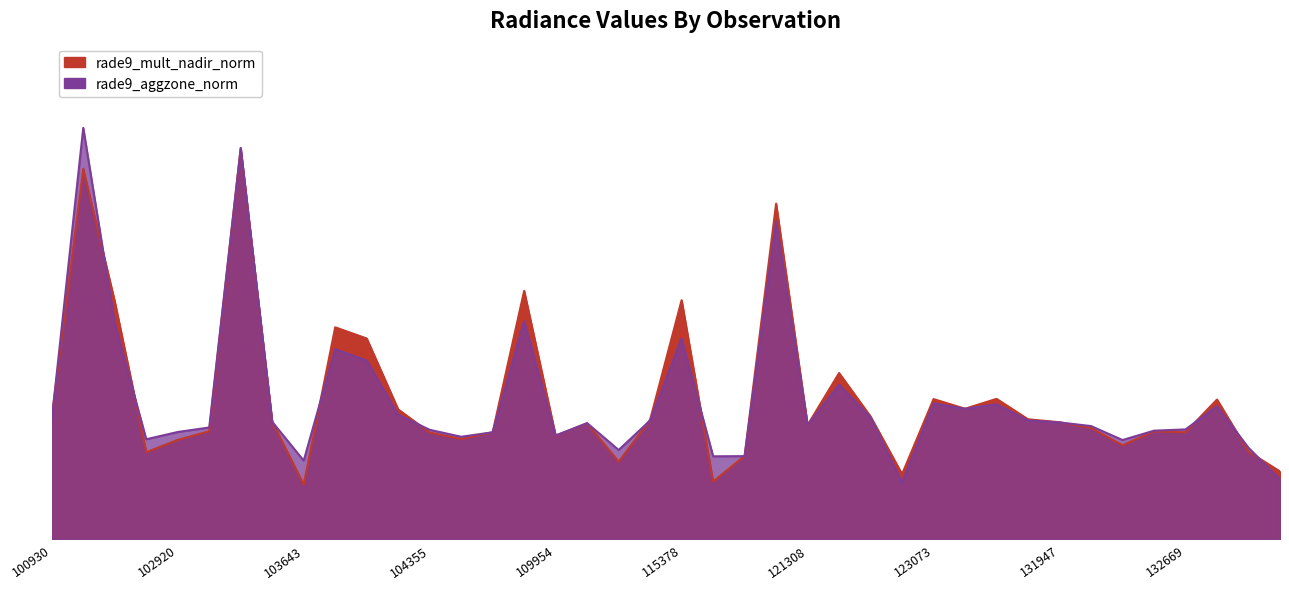

Which series ends up on top after the final intersection of rade9_mult_nadir_norm and rade9_aggzone_norm?

rade9_mult_nadir_norm